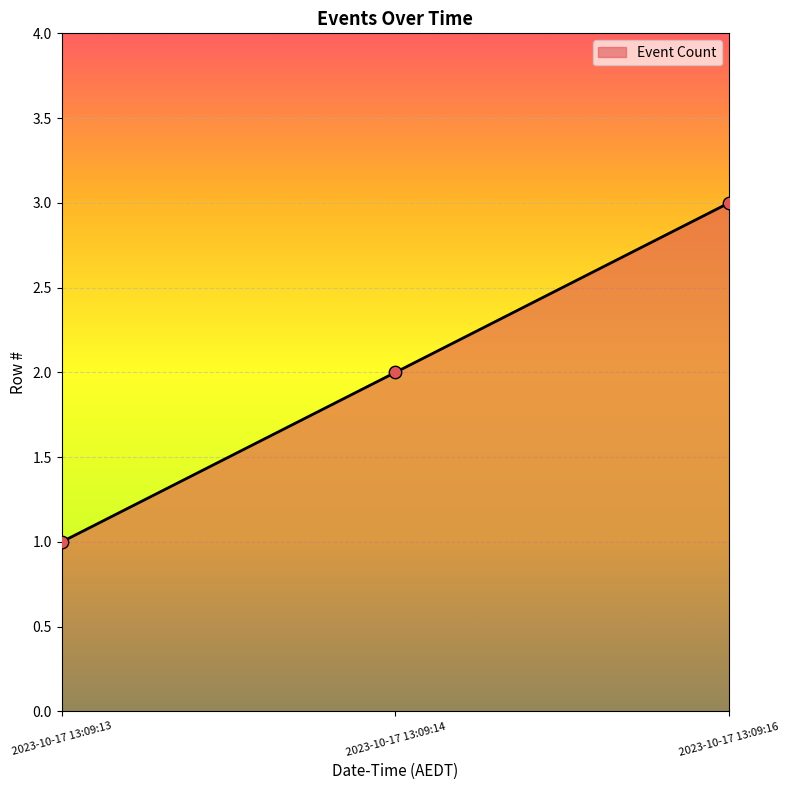

Approximately how many times larger is the value at 2023-10-17 13:09:14 compared to 2023-10-17 13:09:16?

0.7